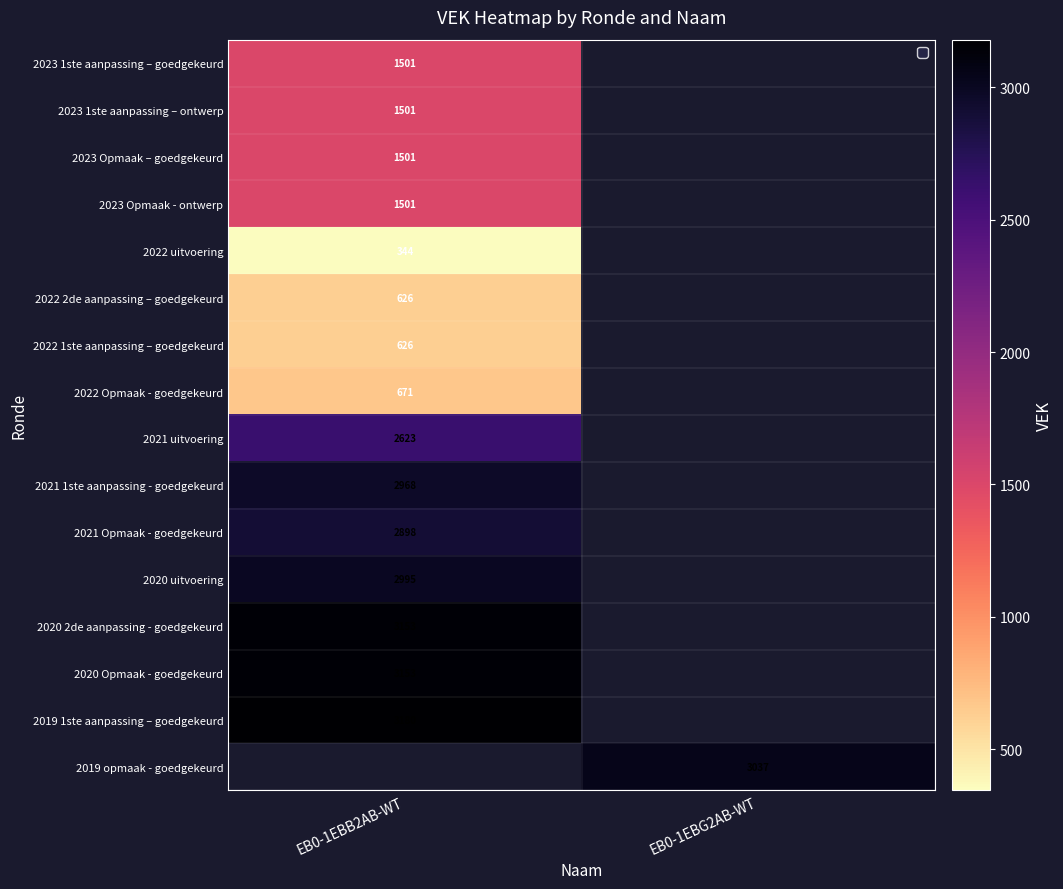

Between EB0-1EBG2AB-WT and EB0-1EBB2AB-WT, which is larger?

EB0-1EBB2AB-WT